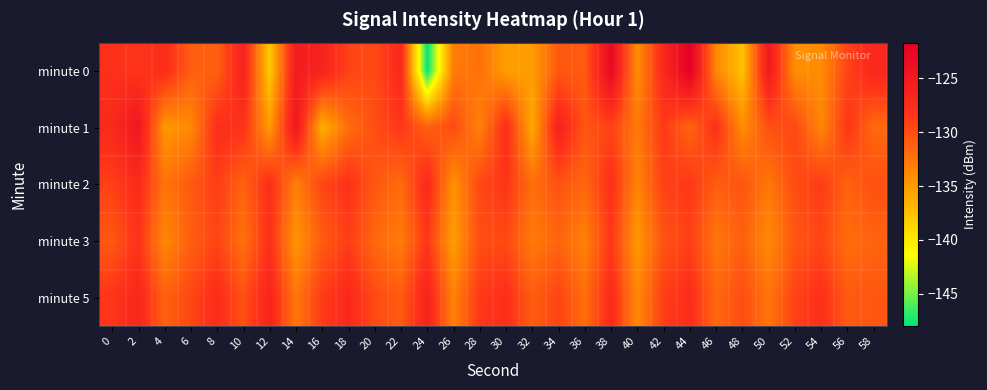

Which series has the largest range (max minus min)?

minute 0